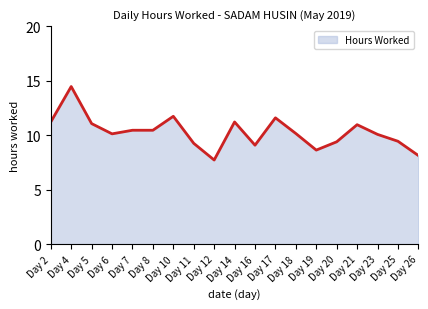

How many lines are shown in the chart?

1